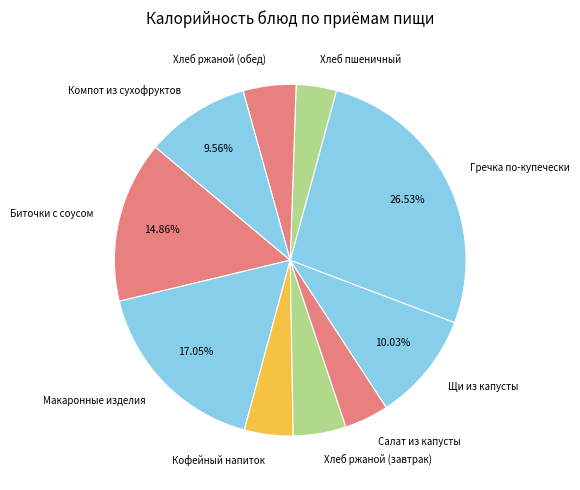

How many segments does this pie chart have?

10